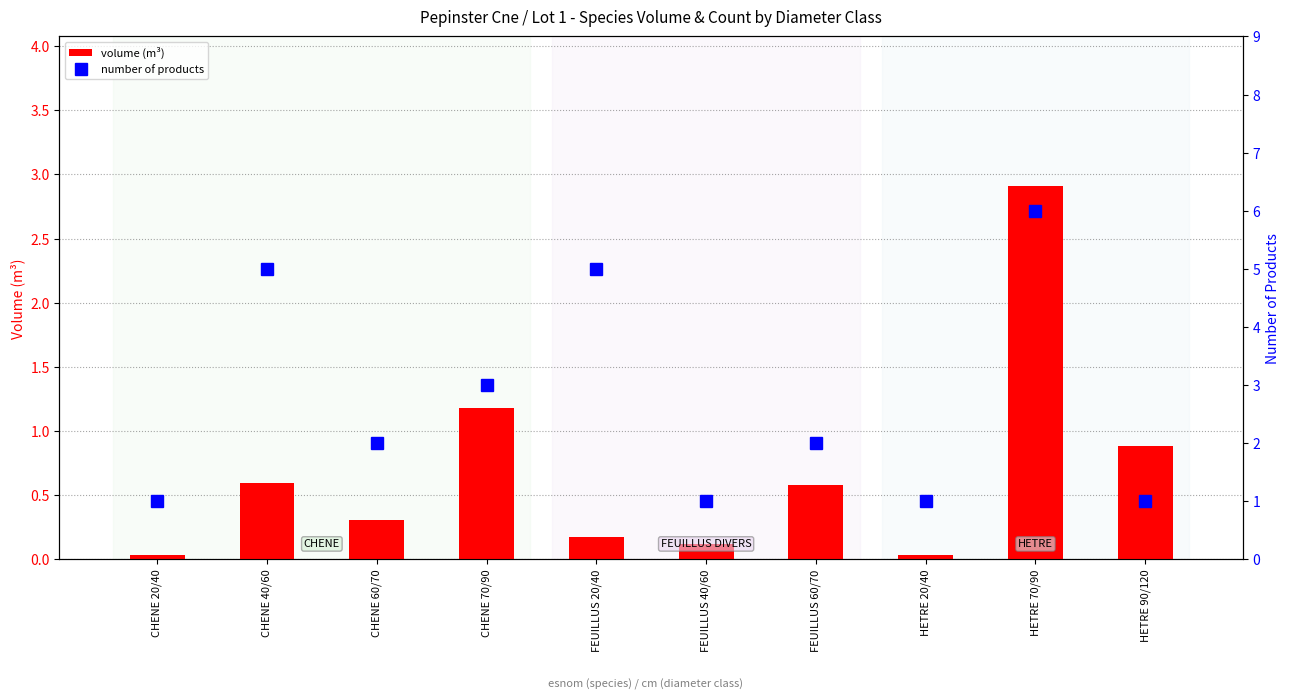

Which category has the lowest value in the volume (m³) series?

CHENE 20/40